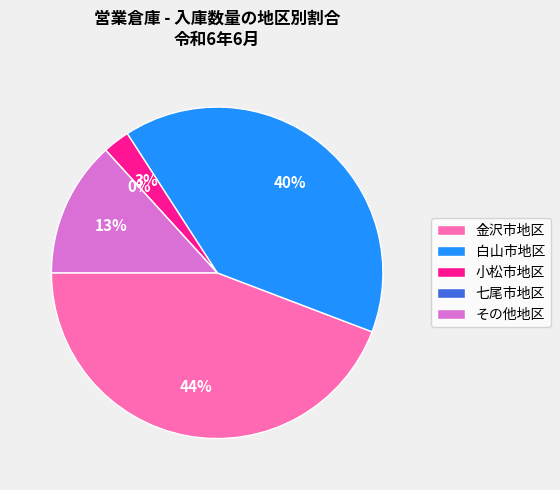

To the nearest percent, what percentage of the pie is その他地区?

13%